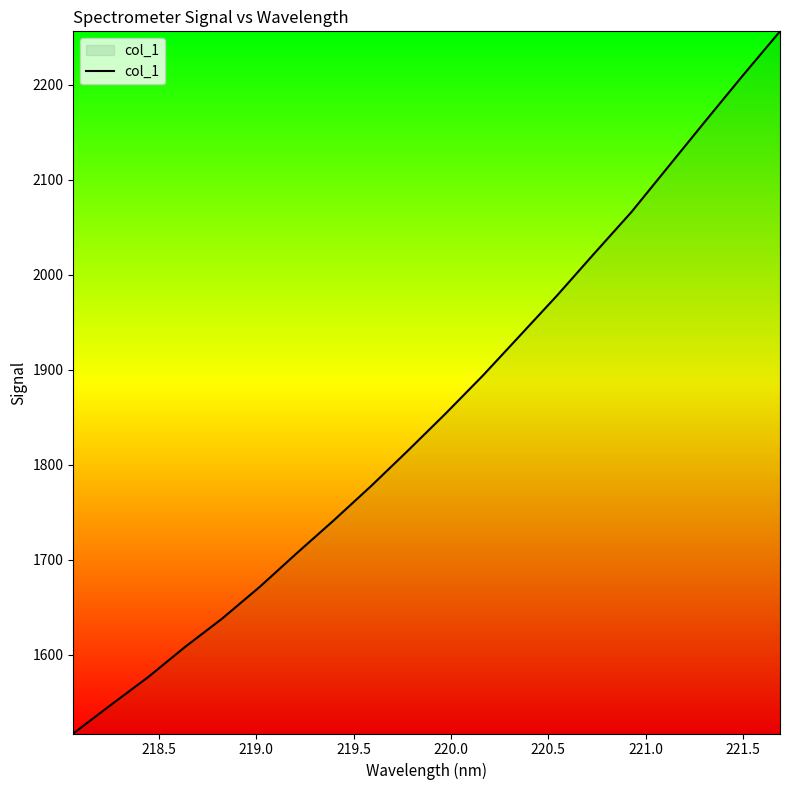

What is the minimum value shown in the chart?

1517.2